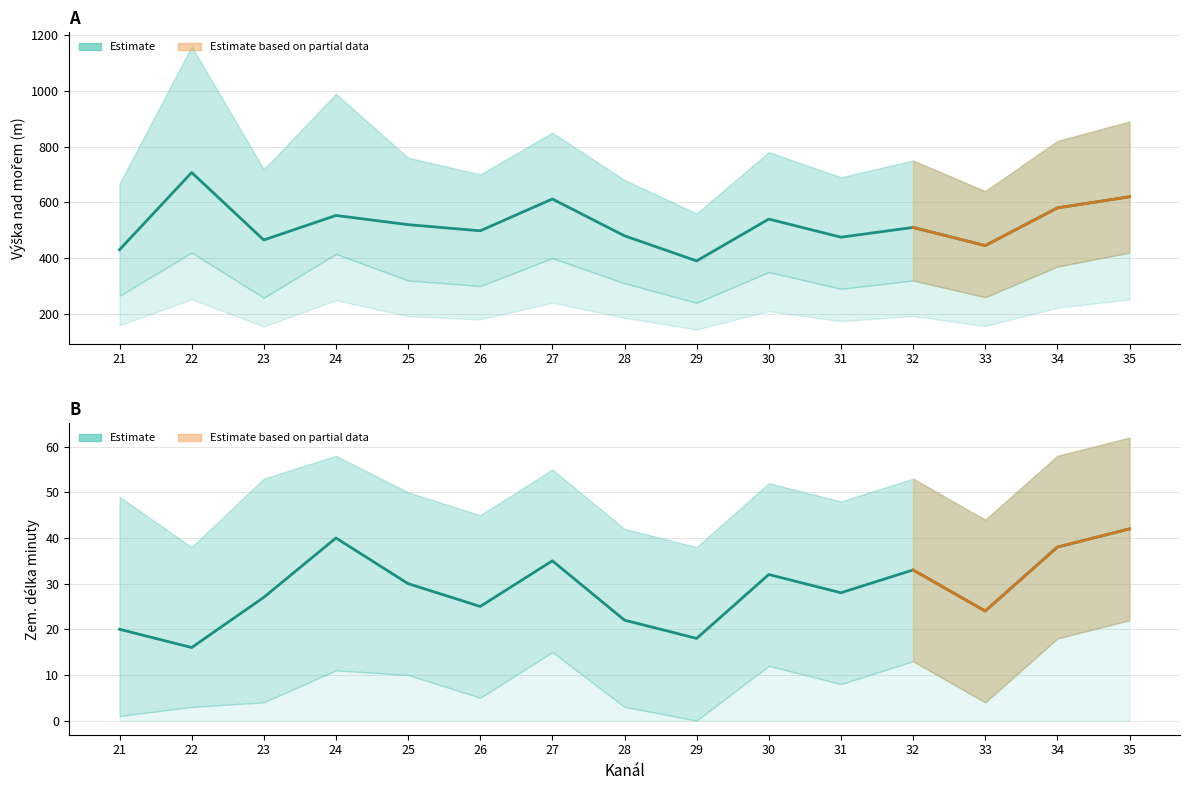

What is the value of the Mean Altitude point at the 11th from the left?

475